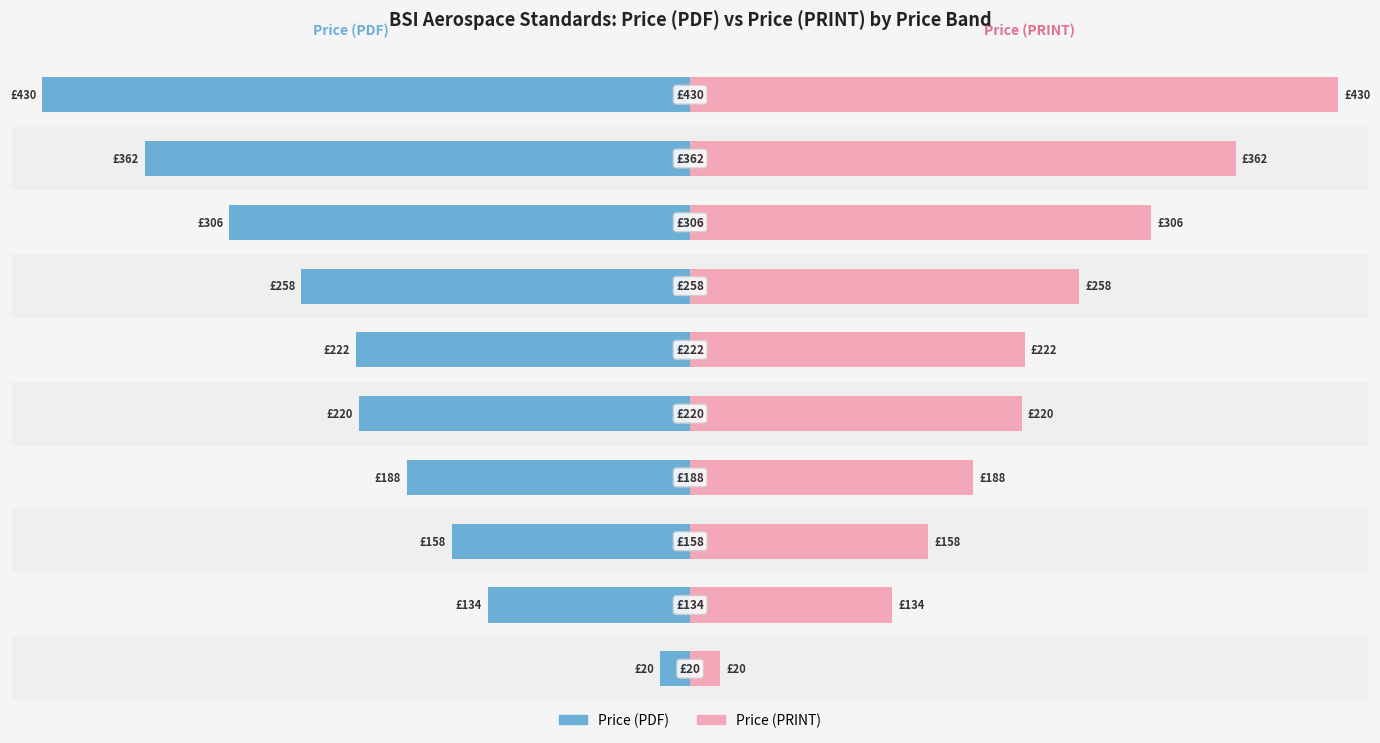

Are the bars horizontal?

Yes